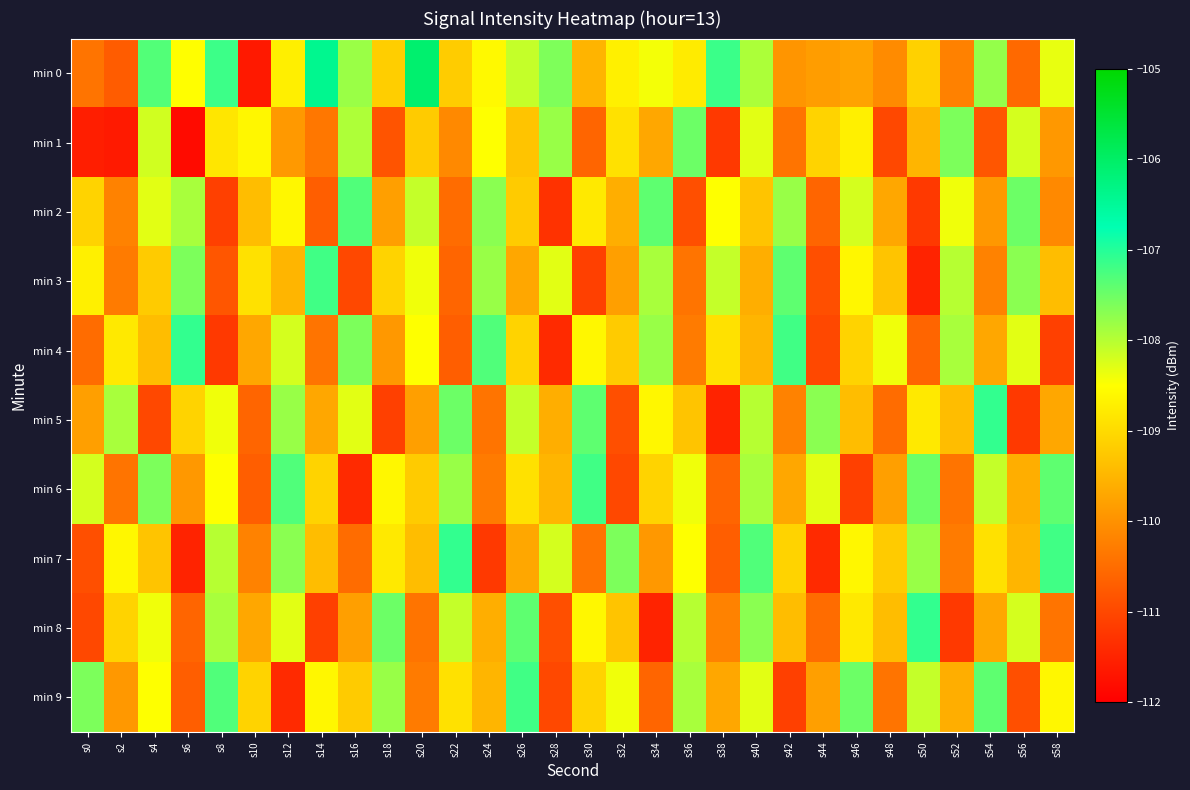

Reading left to right, extract all data points from this chart.

min 0: s0=-110.4	s2=-110.7	s4=-107.3	s6=-108.5	s8=-107.2	s10=-111.6	s12=-108.7	s14=-106.4	s16=-107.8	s18=-109.2	s20=-106.1	s22=-109.2	s24=-108.6	s26=-108.1	s28=-107.6	s30=-109.5	s32=-108.7	s34=-108.4	s36=-108.8	s38=-107.2	s40=-107.9	s42=-109.9	s44=-109.8	s46=-109.7	s48=-110.1	s50=-109.1	s52=-110.2	s54=-107.8	s56=-110.5	s58=-108.3
min 1: s0=-111.6	s2=-111.6	s4=-108.2	s6=-111.8	s8=-108.8	s10=-108.6	s12=-109.9	s14=-110.4	s16=-107.9	s18=-110.8	s20=-109.2	s22=-110.1	s24=-108.5	s26=-109.3	s28=-107.8	s30=-110.6	s32=-108.9	s34=-109.7	s36=-107.5	s38=-111.2	s40=-108.3	s42=-110.4	s44=-109.1	s46=-108.7	s48=-111.0	s50=-109.5	s52=-107.6	s54=-110.8	s56=-108.2	s58=-109.9
min 2: s0=-109.1	s2=-110.2	s4=-108.3	s6=-107.9	s8=-111.1	s10=-109.4	s12=-108.6	s14=-110.7	s16=-107.3	s18=-109.8	s20=-108.1	s22=-110.5	s24=-107.7	s26=-109.2	s28=-111.3	s30=-108.8	s32=-109.6	s34=-107.4	s36=-110.9	s38=-108.5	s40=-109.3	s42=-107.8	s44=-110.6	s46=-108.2	s48=-109.7	s50=-111.2	s52=-108.4	s54=-109.9	s56=-107.5	s58=-110.1
min 3: s0=-108.7	s2=-110.3	s4=-109.2	s6=-107.6	s8=-110.8	s10=-108.9	s12=-109.5	s14=-107.2	s16=-111.0	s18=-109.1	s20=-108.4	s22=-110.6	s24=-107.8	s26=-109.7	s28=-108.3	s30=-111.1	s32=-109.8	s34=-107.9	s36=-110.4	s38=-108.1	s40=-109.6	s42=-107.4	s44=-110.9	s46=-108.6	s48=-109.3	s50=-111.5	s52=-108.0	s54=-110.2	s56=-107.7	s58=-109.4
min 4: s0=-110.5	s2=-108.8	s4=-109.4	s6=-107.1	s8=-111.2	s10=-109.7	s12=-108.2	s14=-110.4	s16=-107.6	s18=-109.9	s20=-108.5	s22=-110.7	s24=-107.3	s26=-109.1	s28=-111.4	s30=-108.6	s32=-109.2	s34=-107.8	s36=-110.3	s38=-108.9	s40=-109.5	s42=-107.2	s44=-111.0	s46=-109.1	s48=-108.4	s50=-110.6	s52=-107.9	s54=-109.7	s56=-108.3	s58=-111.1
min 5: s0=-109.8	s2=-107.9	s4=-111.0	s6=-109.1	s8=-108.4	s10=-110.6	s12=-107.8	s14=-109.7	s16=-108.3	s18=-111.1	s20=-109.8	s22=-107.5	s24=-110.4	s26=-108.1	s28=-109.6	s30=-107.4	s32=-110.9	s34=-108.6	s36=-109.3	s38=-111.5	s40=-108.0	s42=-110.2	s44=-107.7	s46=-109.4	s48=-110.5	s50=-108.8	s52=-109.4	s54=-107.1	s56=-111.2	s58=-109.7
min 6: s0=-108.2	s2=-110.4	s4=-107.6	s6=-109.9	s8=-108.5	s10=-110.7	s12=-107.3	s14=-109.1	s16=-111.4	s18=-108.6	s20=-109.2	s22=-107.8	s24=-110.3	s26=-108.9	s28=-109.5	s30=-107.2	s32=-111.0	s34=-109.1	s36=-108.4	s38=-110.6	s40=-107.9	s42=-109.7	s44=-108.3	s46=-111.1	s48=-109.8	s50=-107.5	s52=-110.4	s54=-108.1	s56=-109.6	s58=-107.4
min 7: s0=-110.9	s2=-108.6	s4=-109.3	s6=-111.5	s8=-108.0	s10=-110.2	s12=-107.7	s14=-109.4	s16=-110.5	s18=-108.8	s20=-109.4	s22=-107.1	s24=-111.2	s26=-109.7	s28=-108.2	s30=-110.4	s32=-107.6	s34=-109.9	s36=-108.5	s38=-110.7	s40=-107.3	s42=-109.1	s44=-111.4	s46=-108.6	s48=-109.2	s50=-107.8	s52=-110.3	s54=-108.9	s56=-109.5	s58=-107.2
min 8: s0=-111.0	s2=-109.1	s4=-108.4	s6=-110.6	s8=-107.9	s10=-109.7	s12=-108.3	s14=-111.1	s16=-109.8	s18=-107.5	s20=-110.4	s22=-108.1	s24=-109.6	s26=-107.4	s28=-110.9	s30=-108.6	s32=-109.3	s34=-111.5	s36=-108.0	s38=-110.2	s40=-107.7	s42=-109.4	s44=-110.5	s46=-108.8	s48=-109.4	s50=-107.1	s52=-111.2	s54=-109.7	s56=-108.2	s58=-110.4
min 9: s0=-107.6	s2=-109.9	s4=-108.5	s6=-110.7	s8=-107.3	s10=-109.1	s12=-111.4	s14=-108.6	s16=-109.2	s18=-107.8	s20=-110.3	s22=-108.9	s24=-109.5	s26=-107.2	s28=-111.0	s30=-109.1	s32=-108.4	s34=-110.6	s36=-107.9	s38=-109.7	s40=-108.3	s42=-111.1	s44=-109.8	s46=-107.5	s48=-110.4	s50=-108.1	s52=-109.6	s54=-107.4	s56=-110.9	s58=-108.6